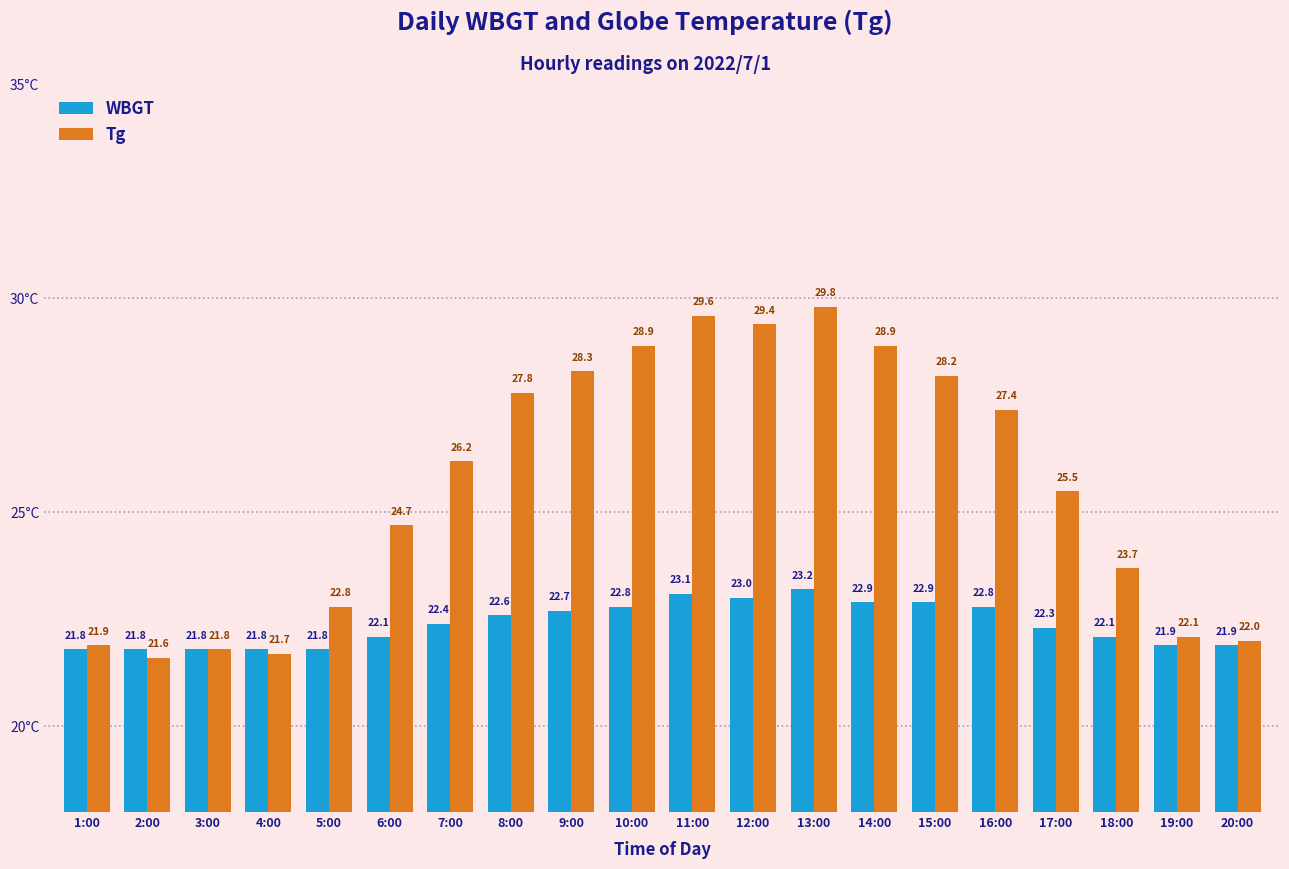

What is the label of the 18th bar from the right?

3:00